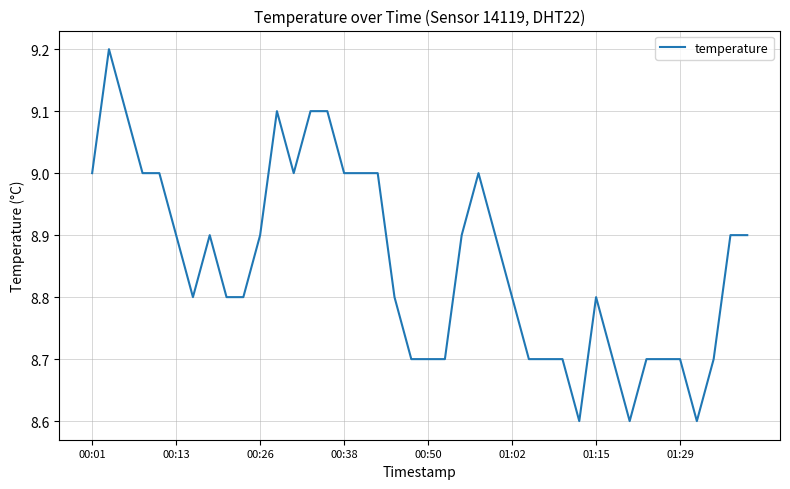

What is the smallest value displayed?

8.6